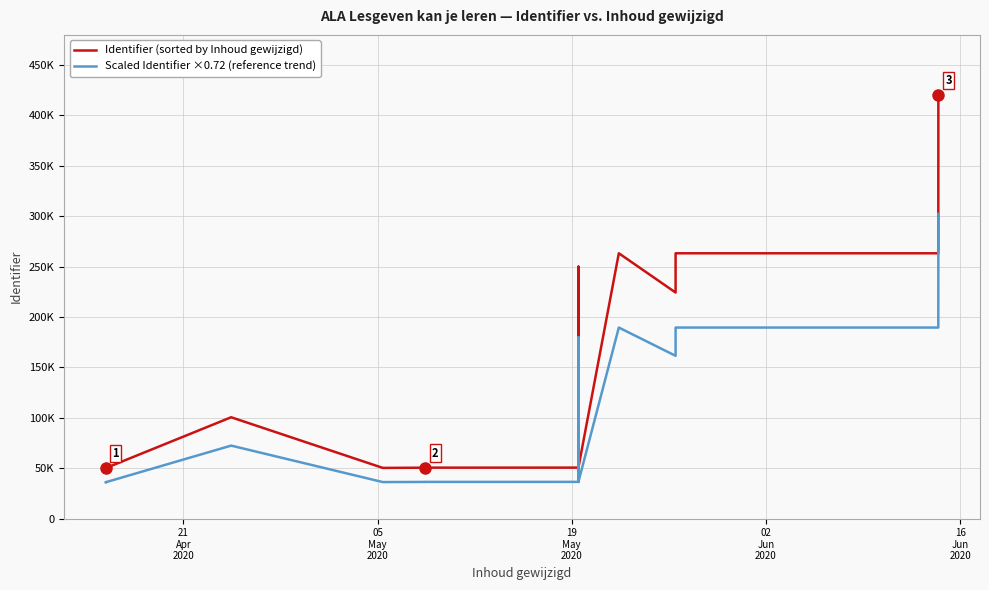

The Identifier (sorted by Inhoud gewijzigd) series shows 134887.1 at 25. True or false?

False